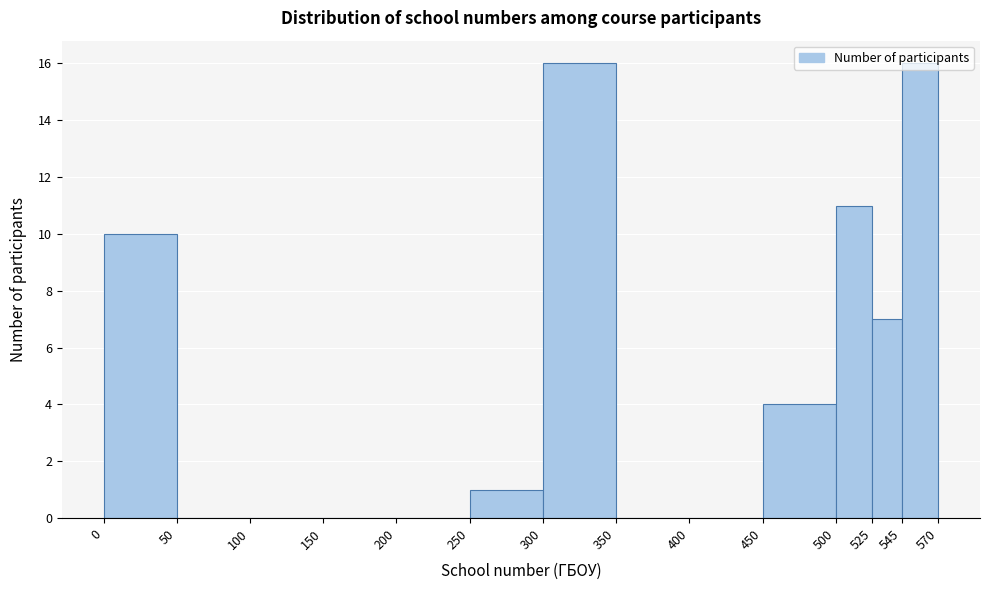

Reading left to right, transcribe this chart: for each bar, give the range it covers on the x-axis and its height. The values are not printed on the chart, so give them approximately, as read against the axis.

0 to 50: 10
50 to 100: 0
100 to 150: 0
150 to 200: 0
200 to 250: 0
250 to 300: 1
300 to 350: 16
350 to 400: 0
400 to 450: 0
450 to 500: 4
500 to 525: 11
525 to 545: 7
545 to 570: 16